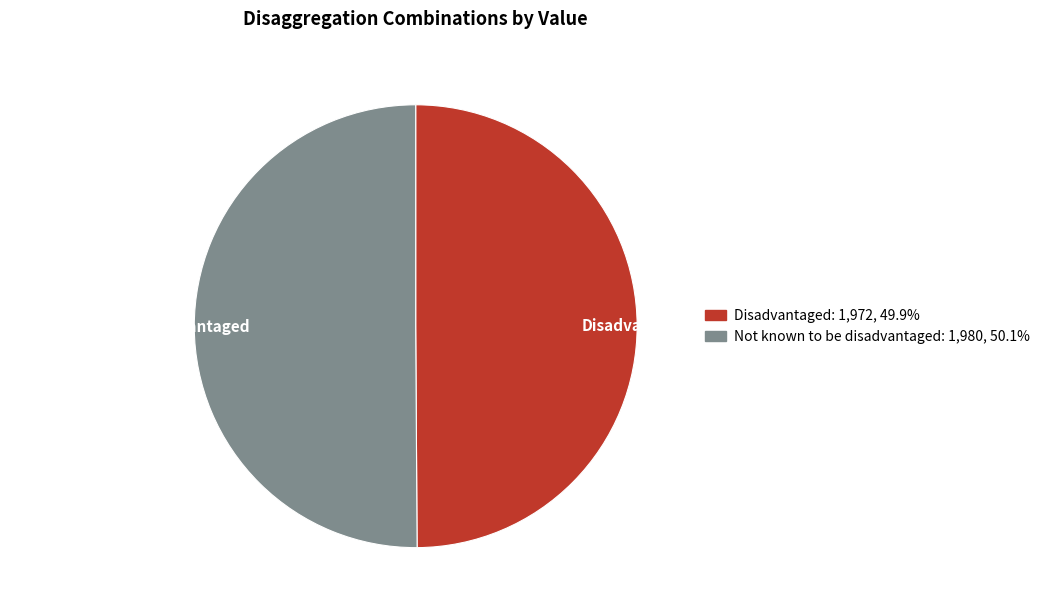

Approximately how many times larger is the value at Not known to be disadvantaged compared to Disadvantaged?

1.0